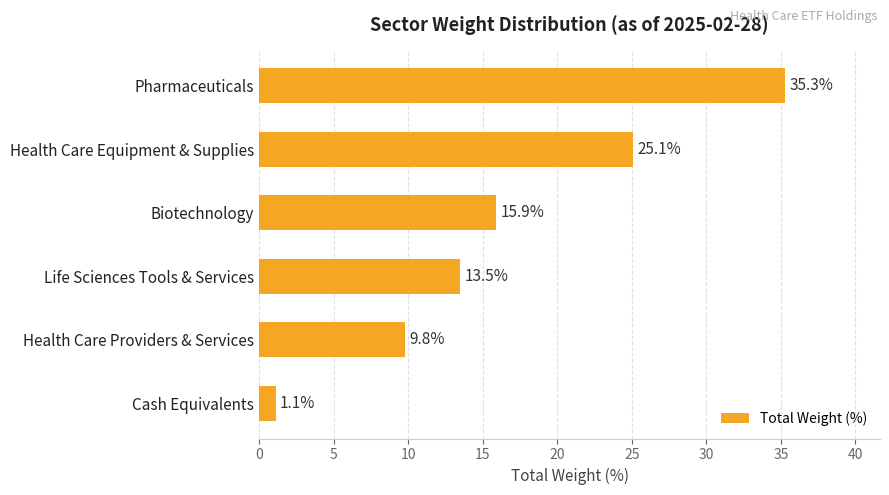

Rank the categories by value from lowest to highest.

Cash Equivalents, Health Care Providers & Services, Life Sciences Tools & Services, Biotechnology, Health Care Equipment & Supplies, Pharmaceuticals